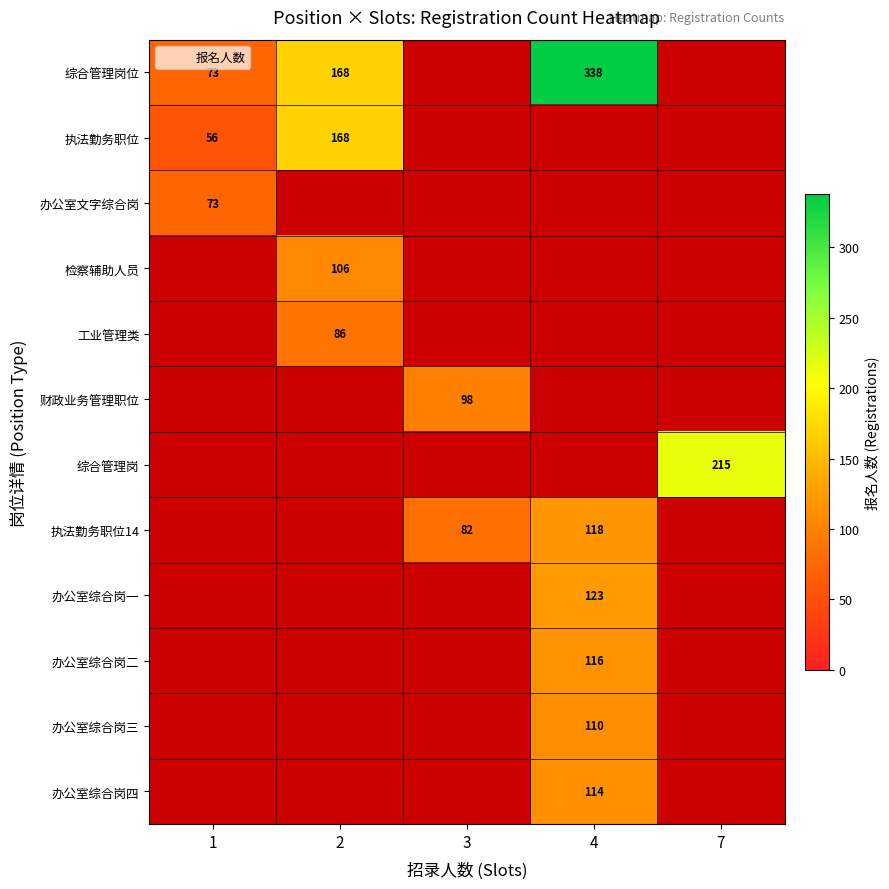

Is it true that 综合管理岗位 equals 267 at 2?

False